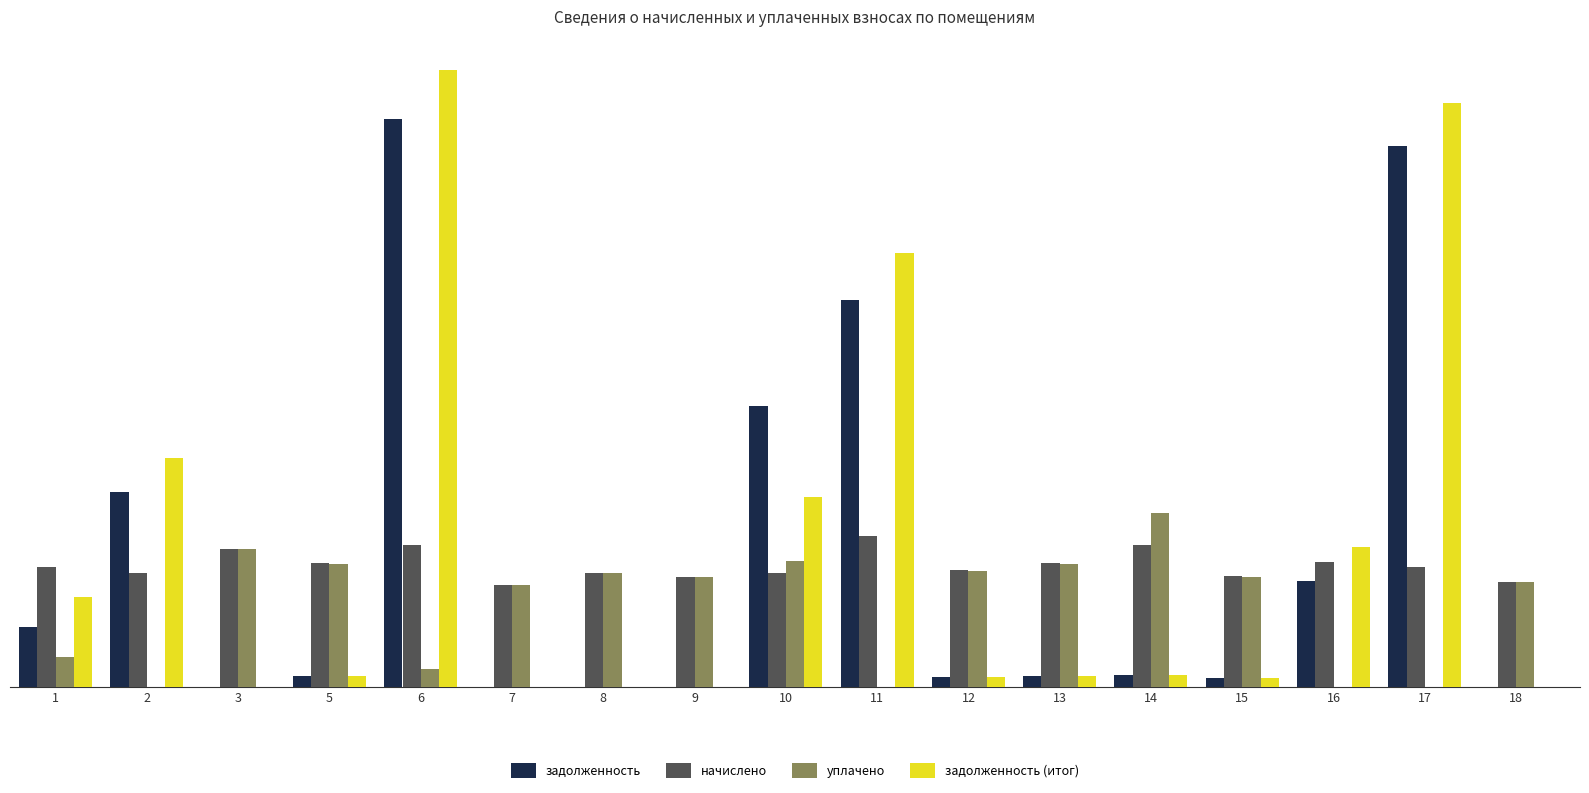

Which series has the largest total across all categories?

задолженность (итог)